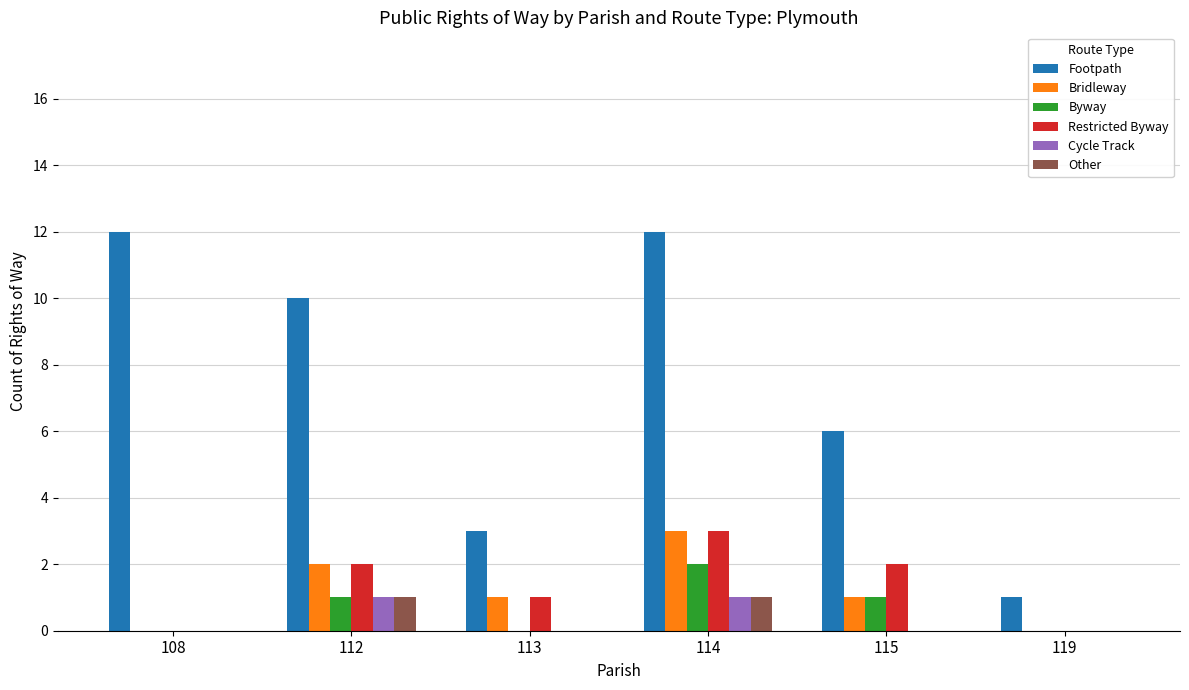

How many categories are shown in the chart?

6